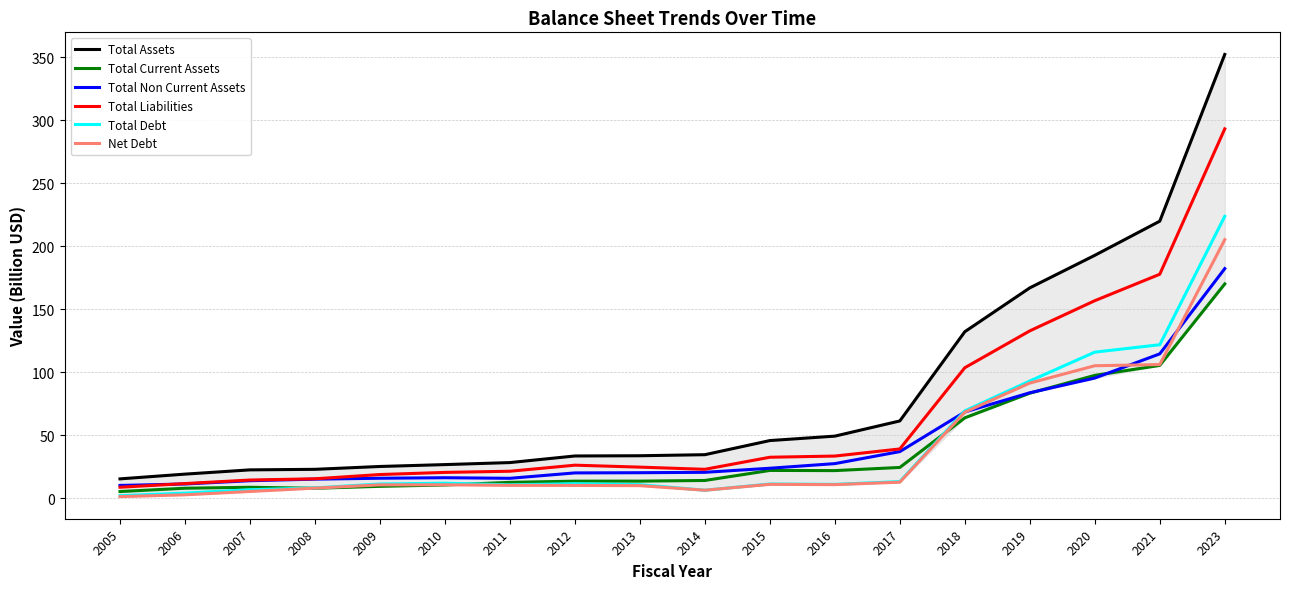

Is the value of Total Debt at 2019 greater than the value of Total Current Assets at 2005?

Yes